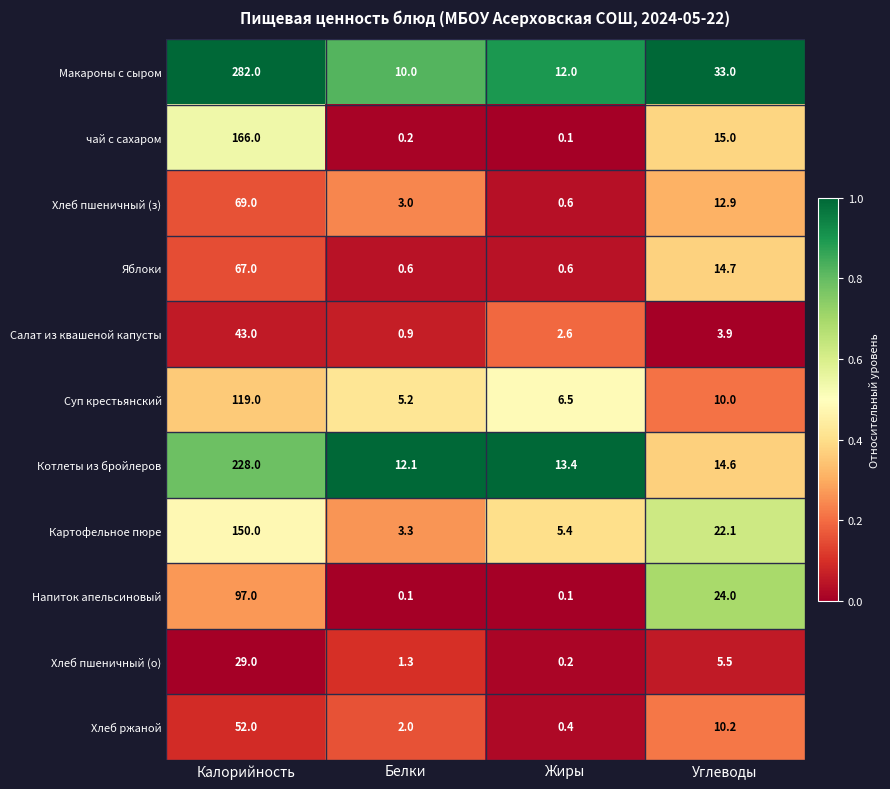

Where is Яблоки nearest to the value 33?

Углеводы